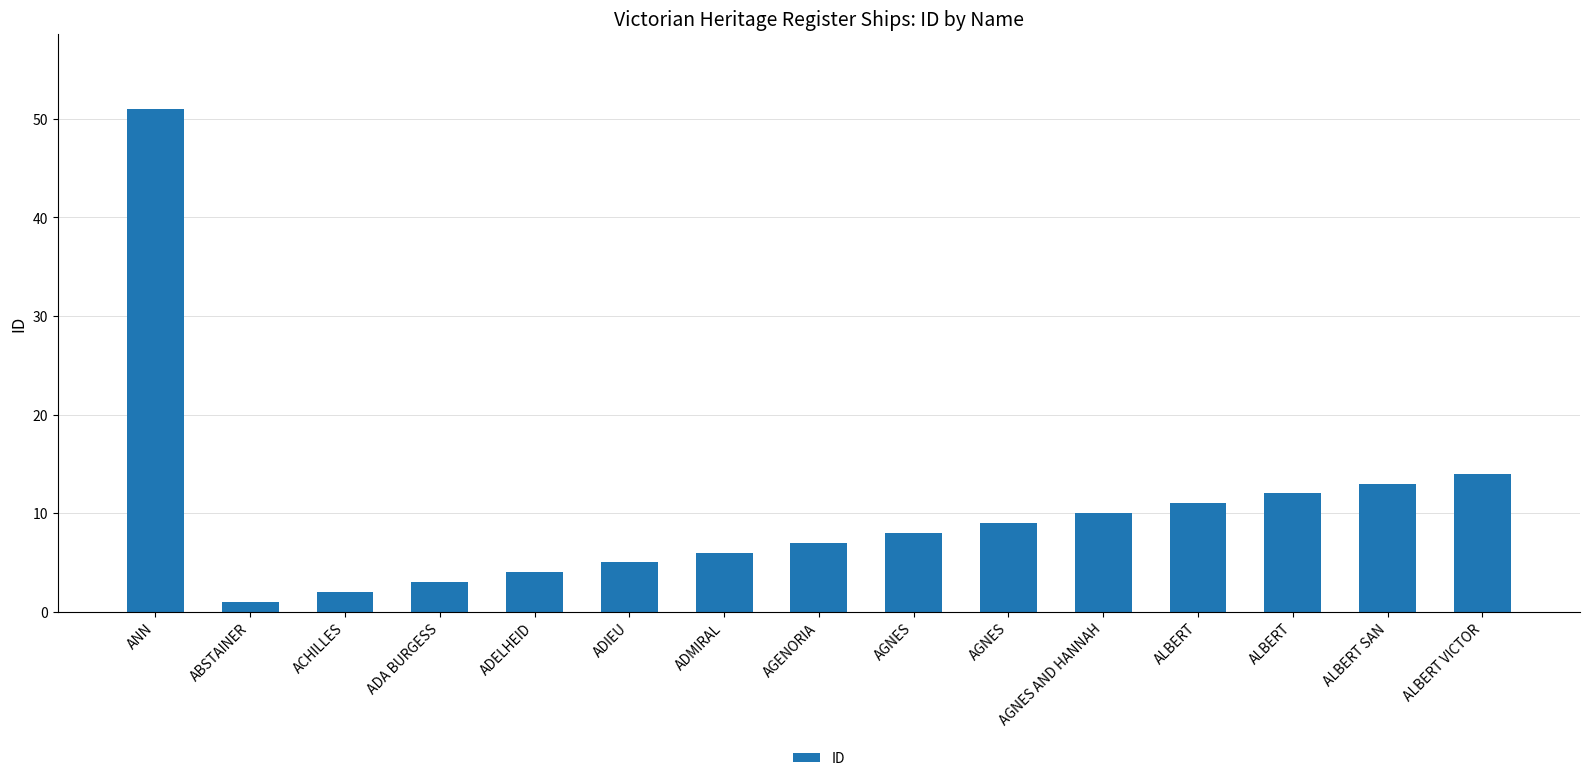

Are the bars horizontal?

No